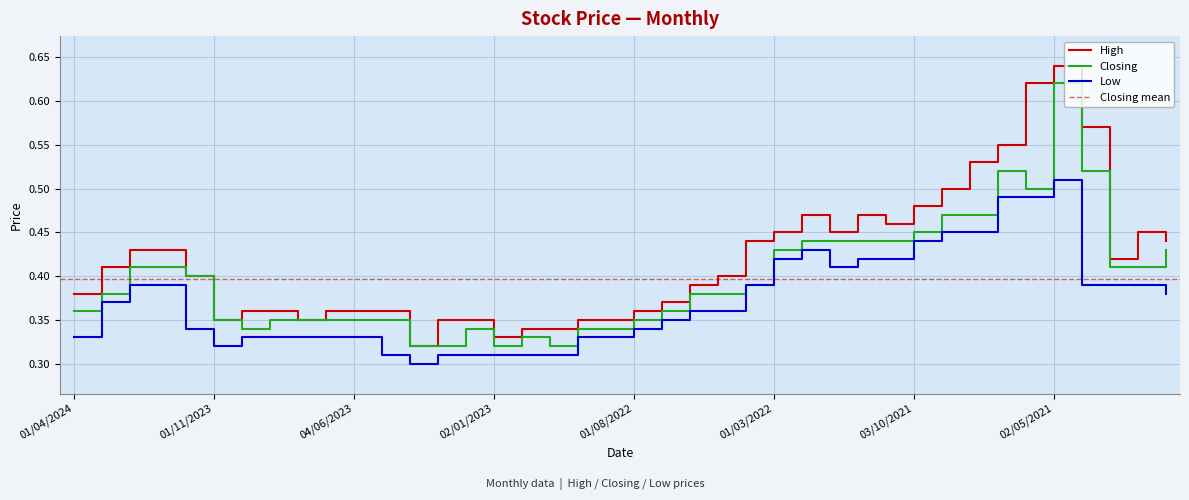

The value of Low at 02/10/2022 is 0.5. True or false?

False